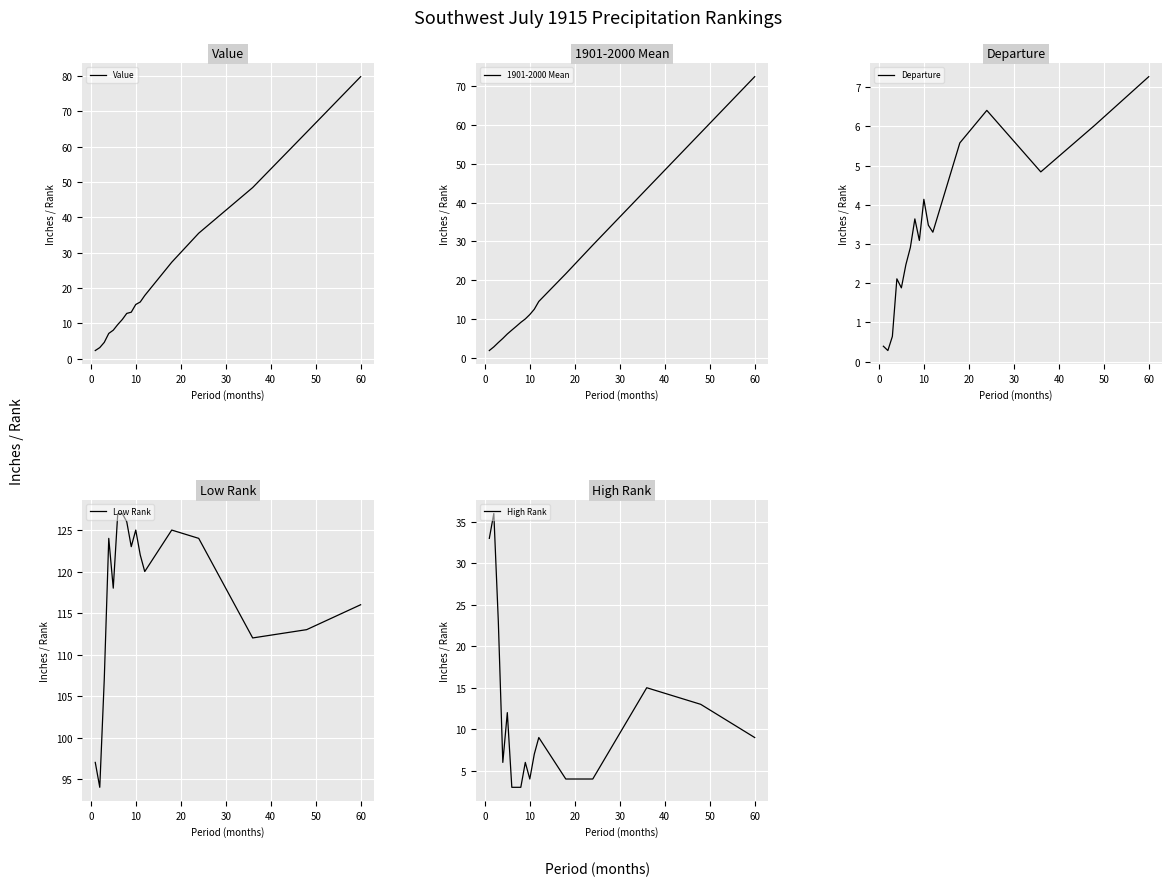

What is the maximum value for Value?

79.8